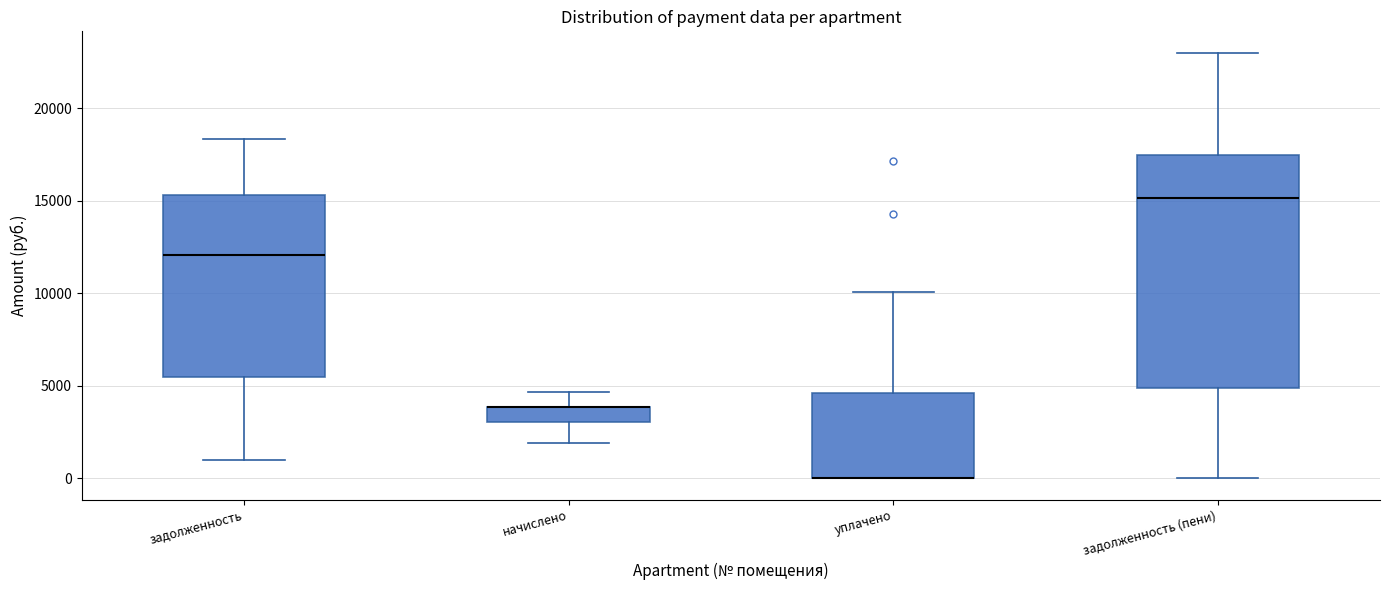

Where does the lower whisker of the box for задолженность (пени) end on the y-axis? The values are not printed on the chart, so give them approximately, as read against the axis.

0